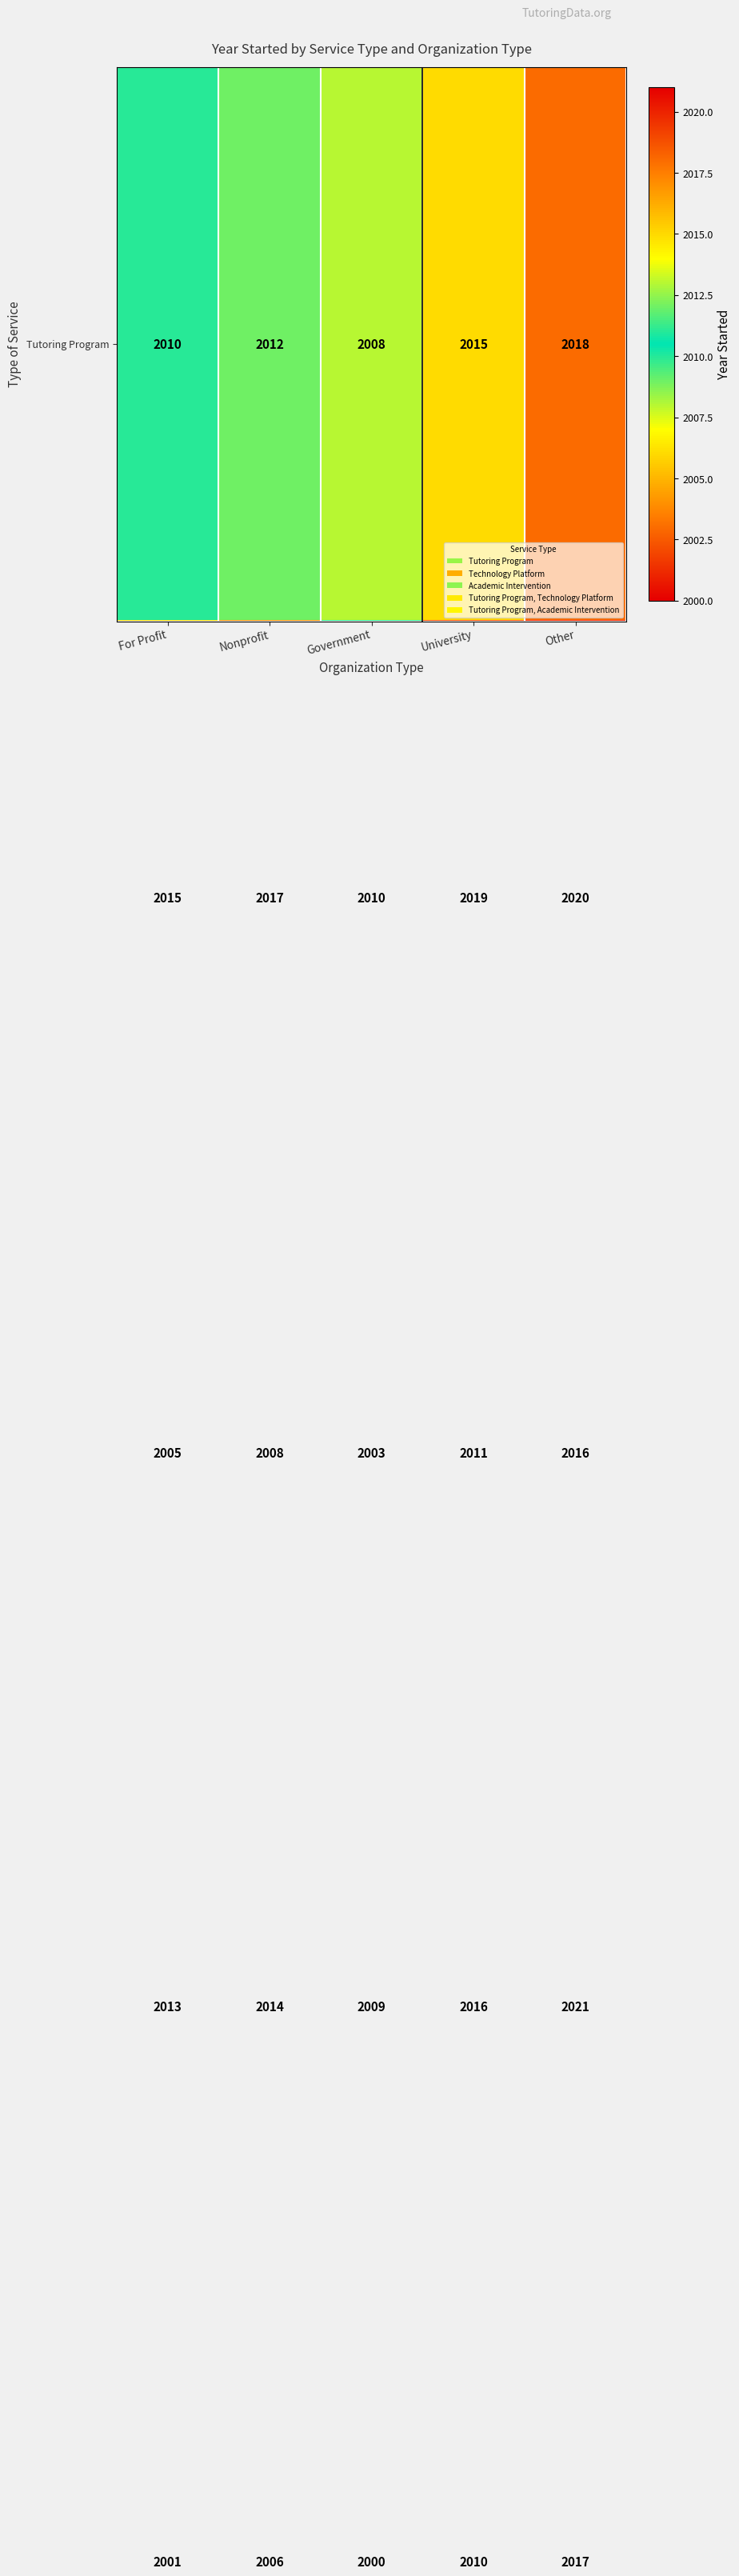

Which category has the highest value across all series?

Other